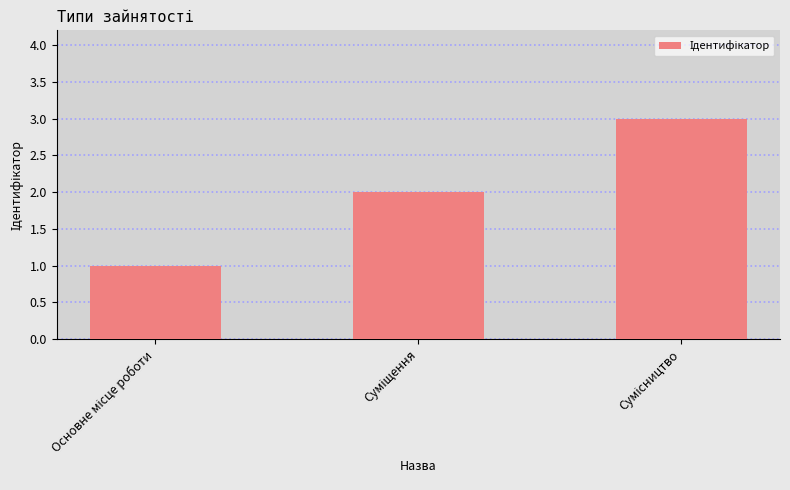

What is the sum of all values?

6